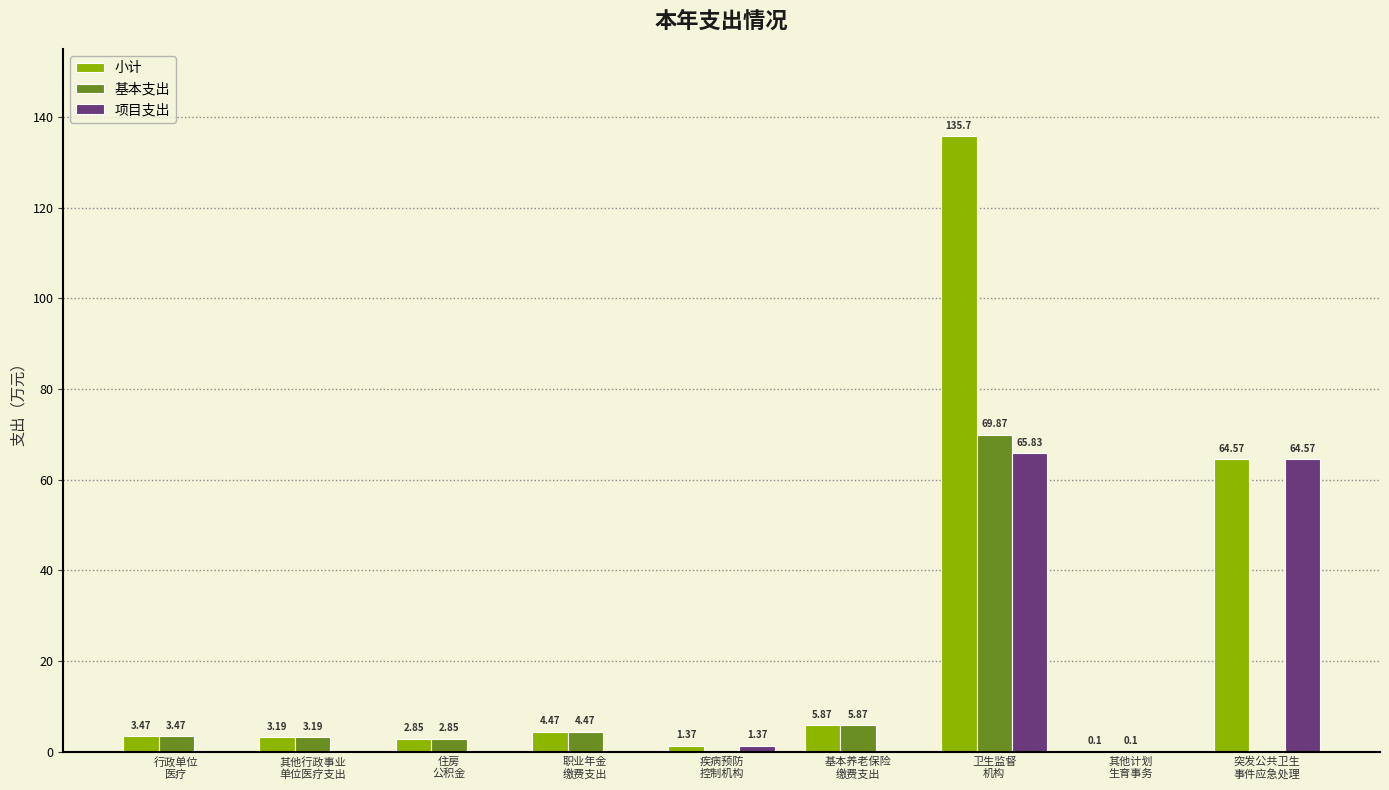

What is the sum of all 基本支出 values?

89.8